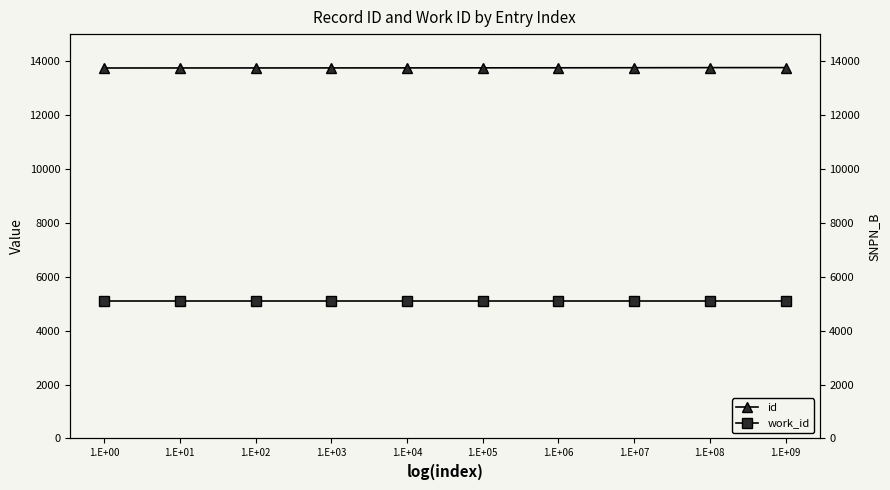

What is the total value across all series at 1.E+05?

18837